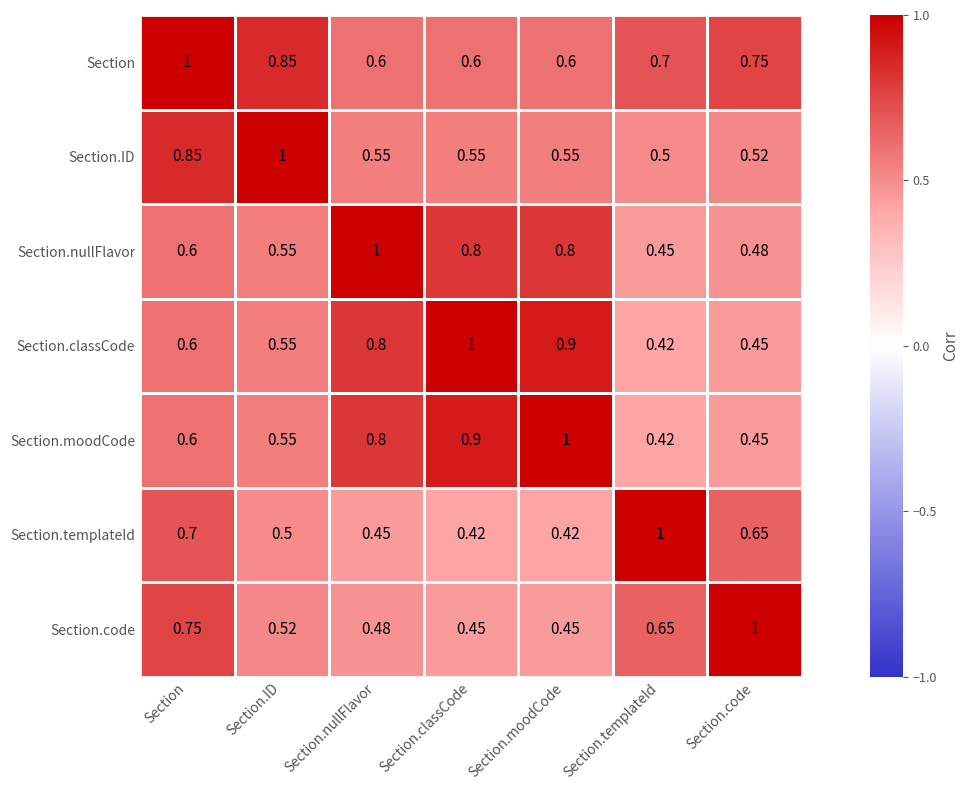

Which category has the highest value in the Section.nullFlavor series?

Section.nullFlavor